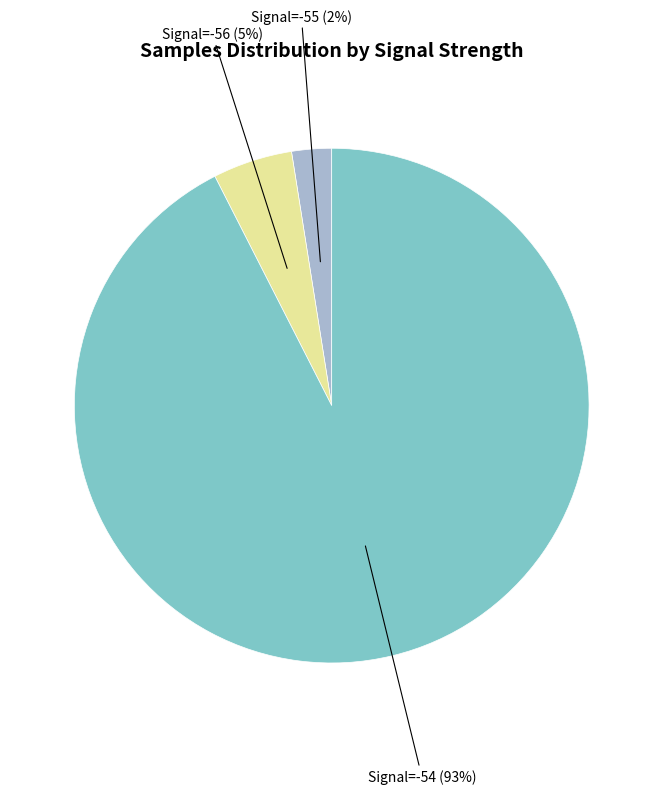

How many segments does this pie chart have?

3